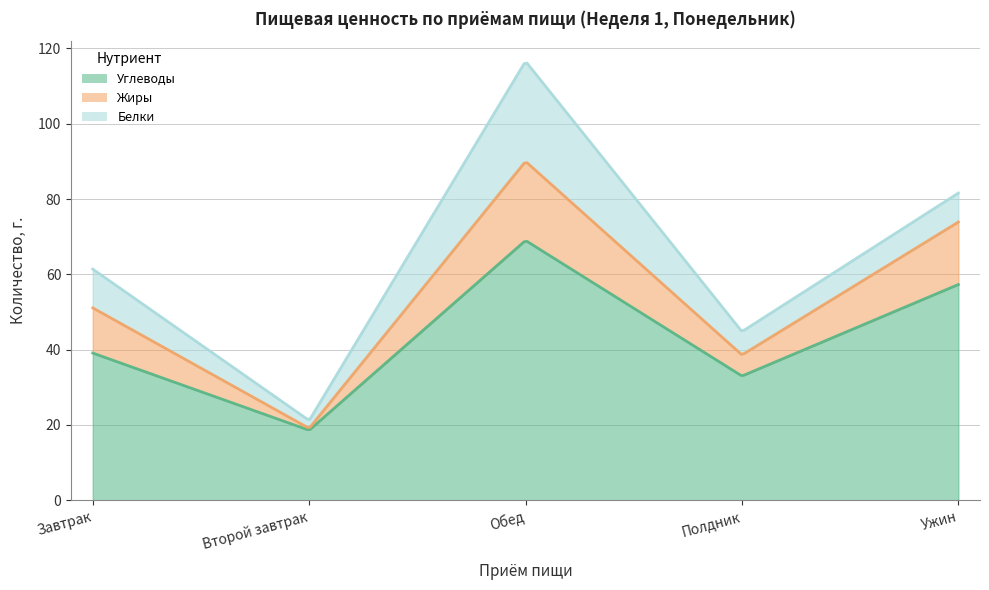

The Жиры series shows 20.5 at Завтрак. True or false?

False